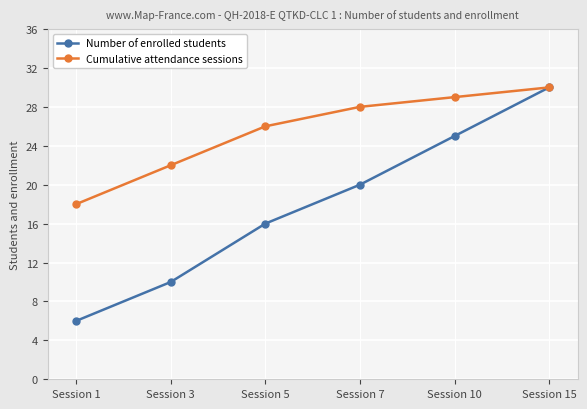

Which series changed the most between Session 3 and Session 5?

Number of enrolled students